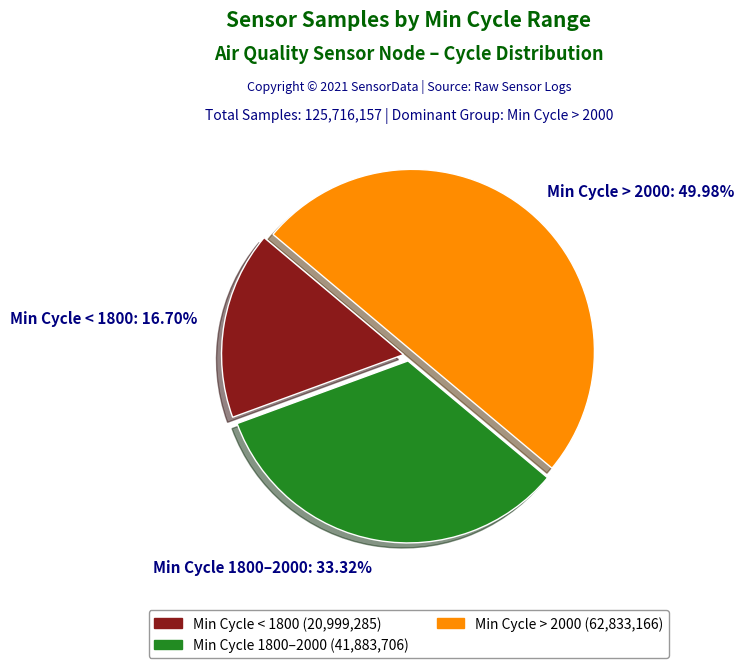

How many segments does this pie chart have?

3